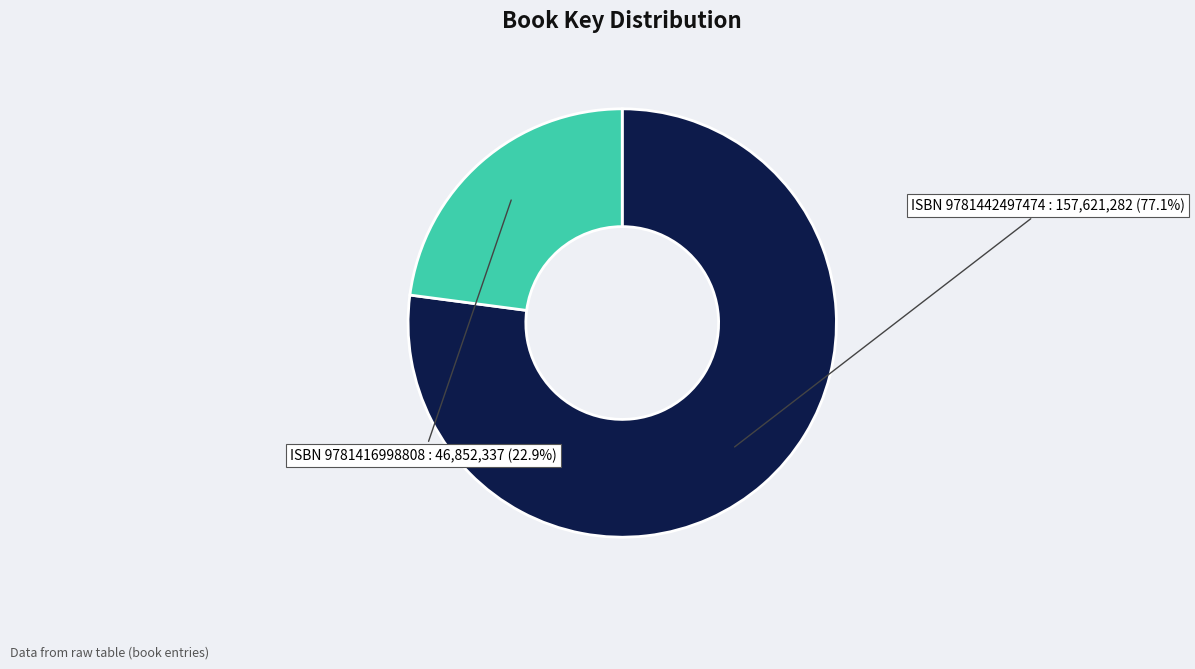

Is the sum of ISBN 9781442497474 and ISBN 9781416998808 greater than half?

Yes